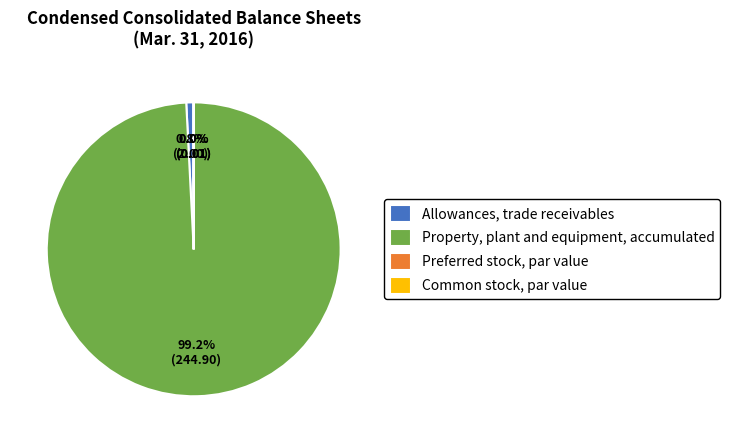

To the nearest percent, what is the difference between the largest and smallest slice percentages?

99%